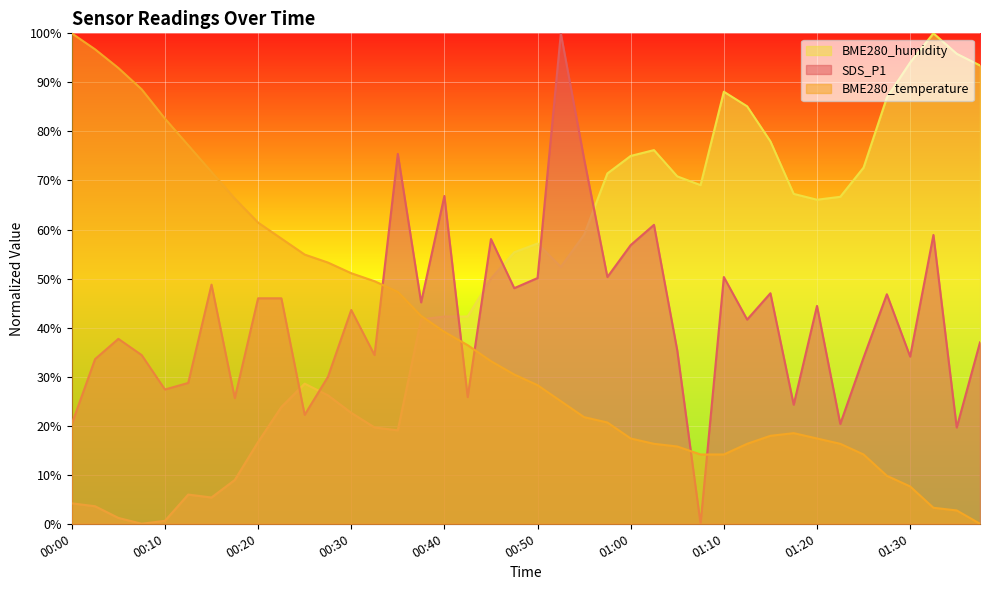

How many lines are shown in the chart?

3